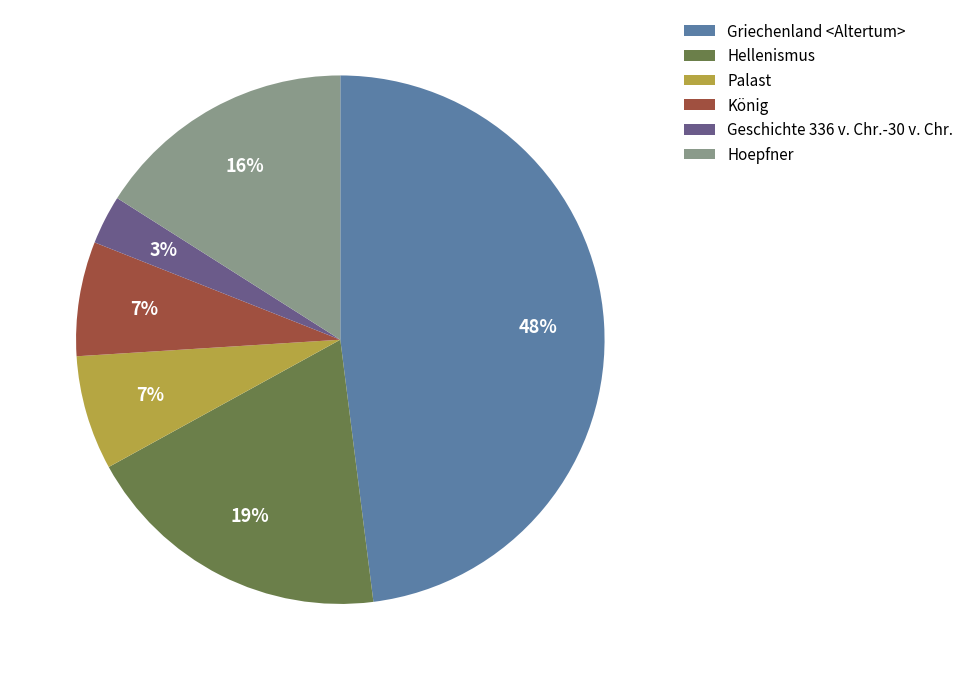

Which slice is the smallest?

Geschichte 336 v. Chr.-30 v. Chr.